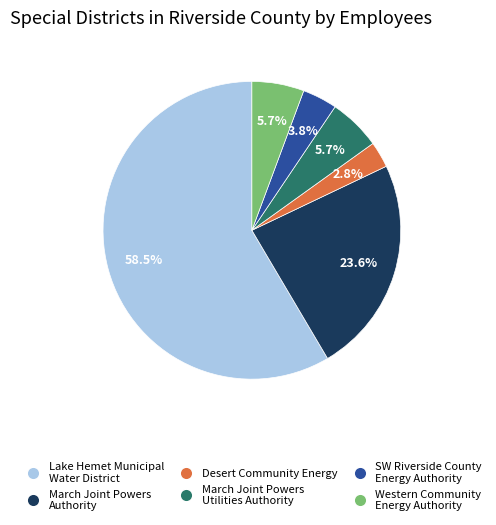

To the nearest percent, what is the difference between the largest and smallest slice percentages?

56%